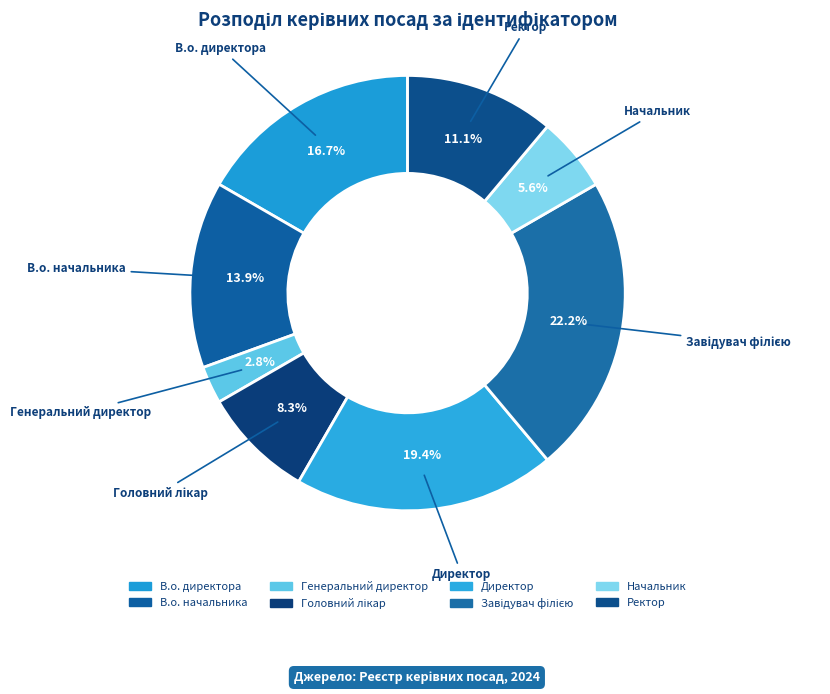

To the nearest percent, what portion does Начальник represent?

6%